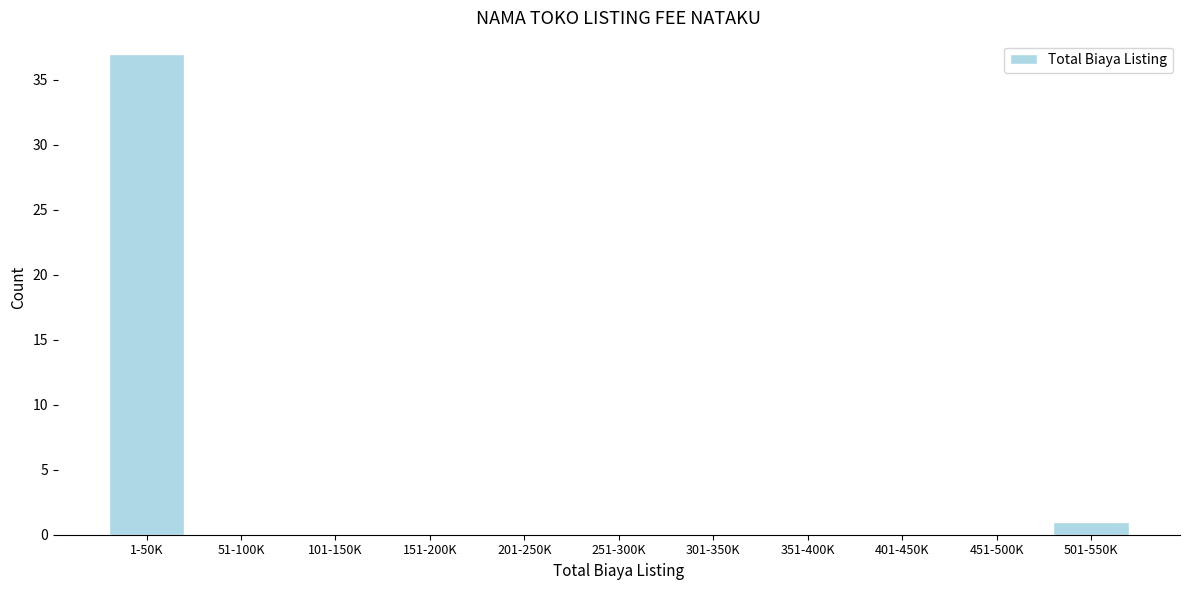

Reading left to right, extract all data points from this chart.

1-50K=37	51-100K=0	101-150K=0	151-200K=0	201-250K=0	251-300K=0	301-350K=0	351-400K=0	401-450K=0	451-500K=0	501-550K=1